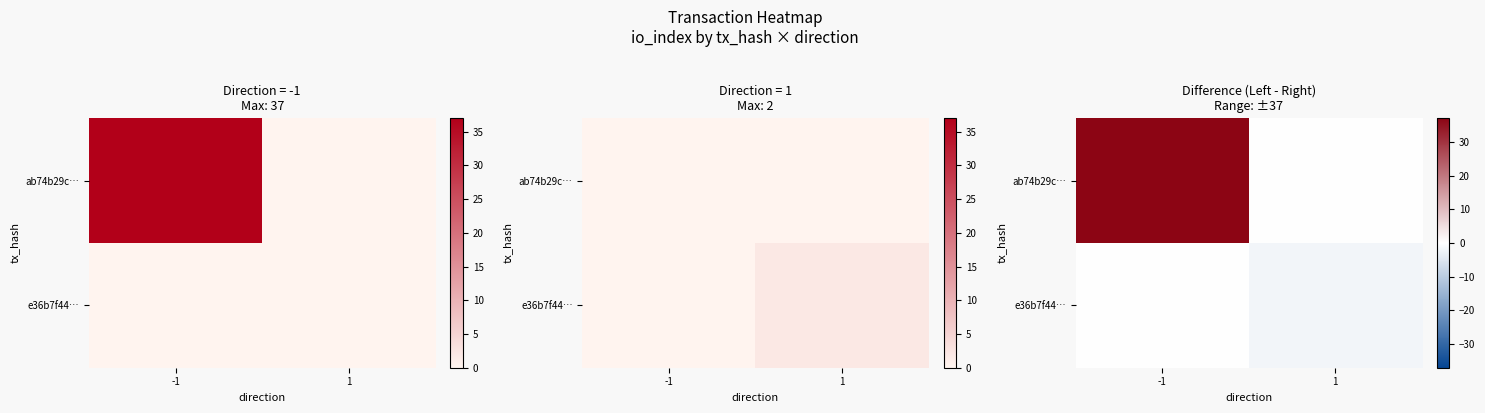

What is the average value of the ab74b29c… series?

18